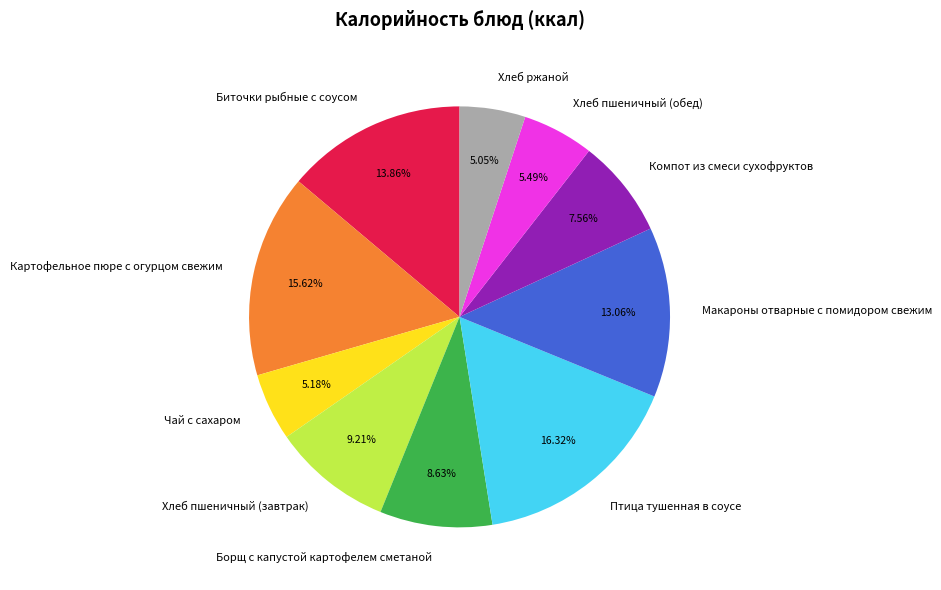

True or false: Хлеб ржаной accounts for 1% of the total.

False